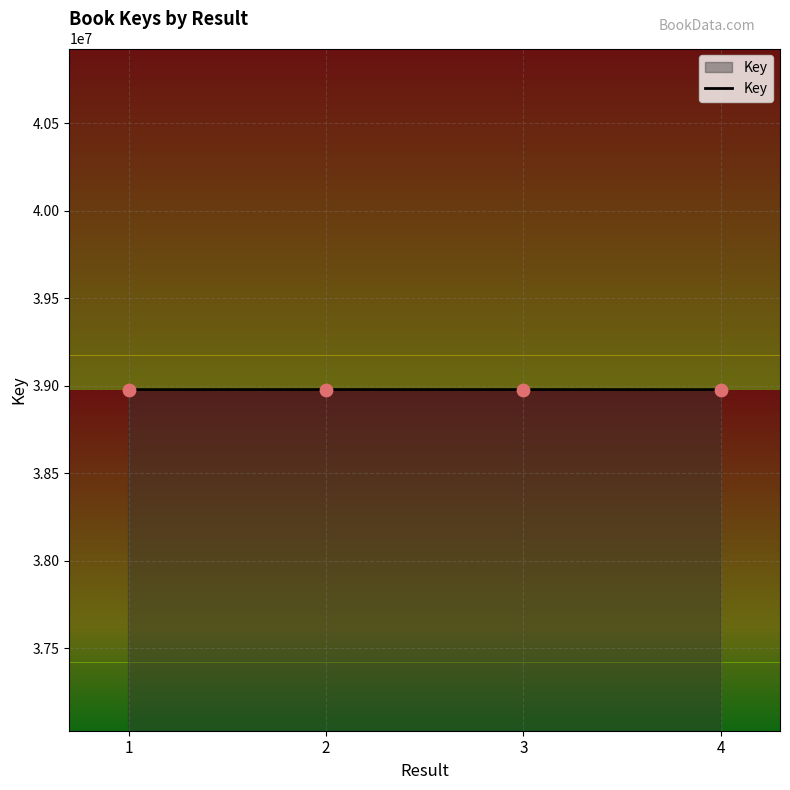

What is the ratio of the value at 1 to the value at 2?

1.0